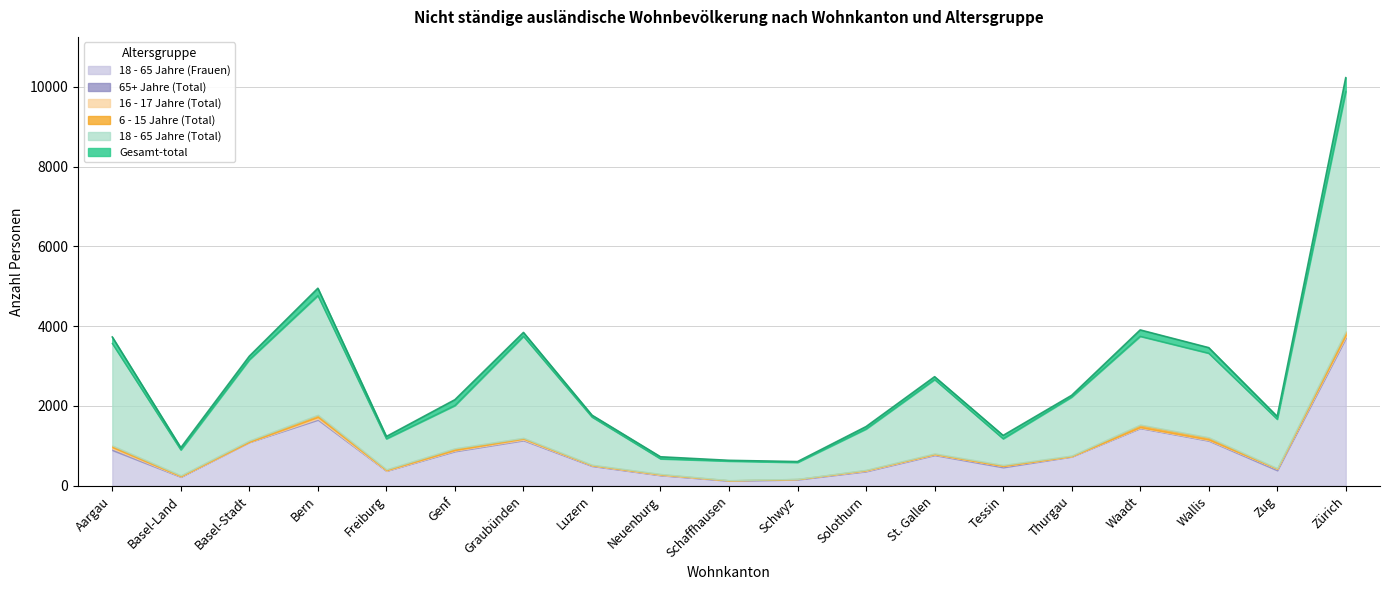

Which series has the largest total across all categories?

Gesamt-total